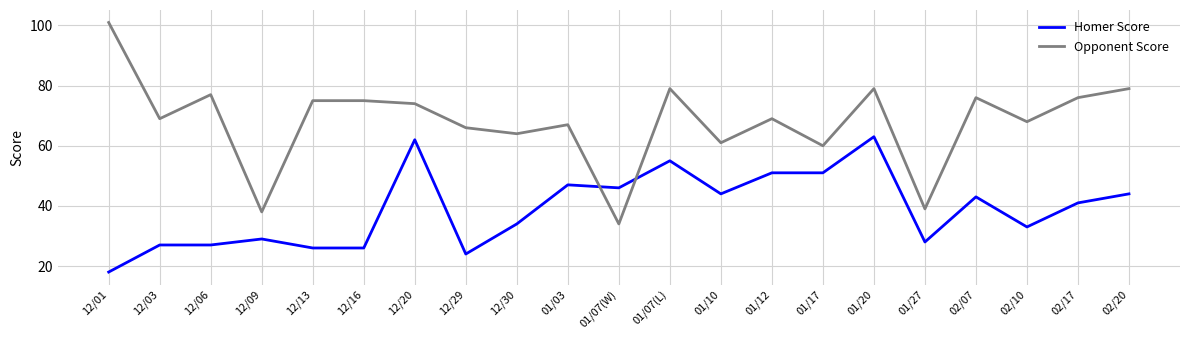

At which category does Opponent Score reach its first local peak?

12/06